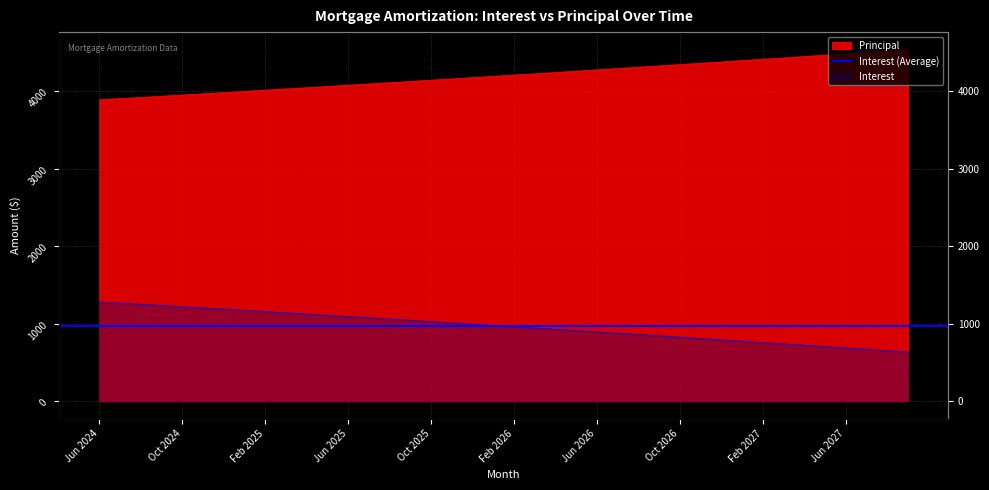

At Nov 2025, list the series in order from smallest to largest.

Interest, Principal